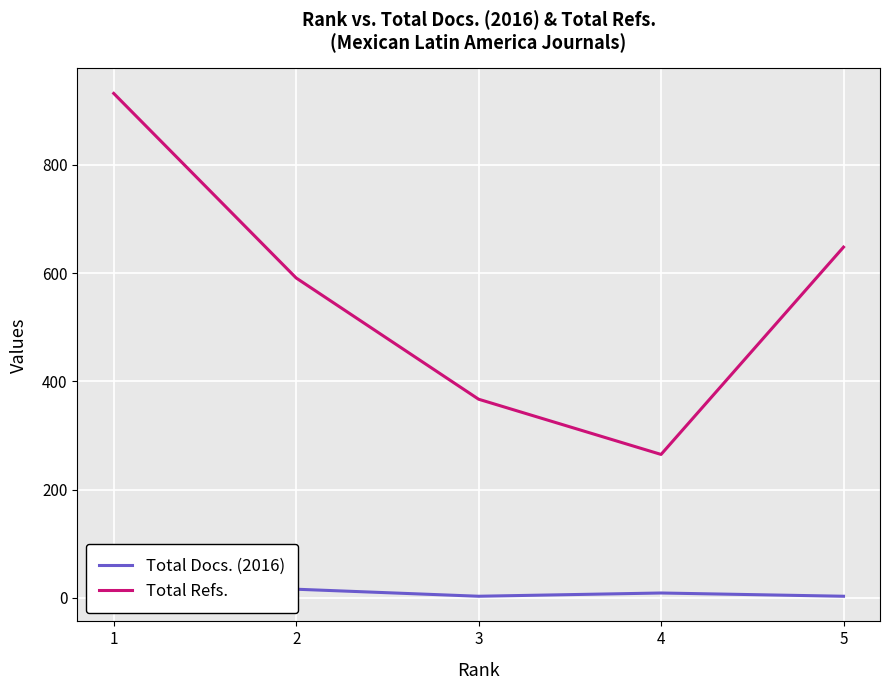

What is the spread (max minus min) of values at 3?

364